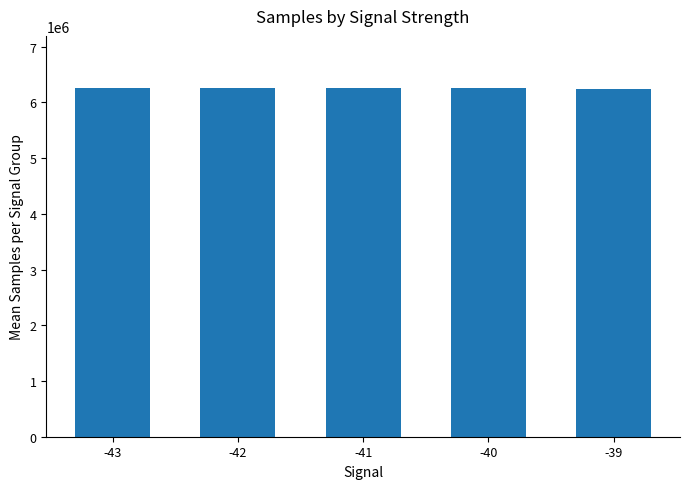

What is the smallest value displayed?

6249632